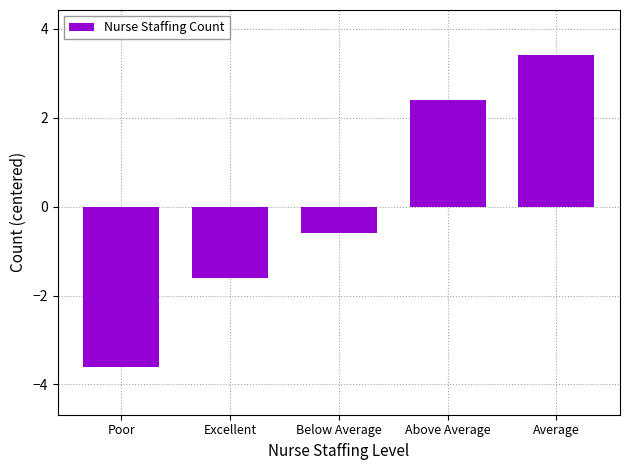

The chart shows a value of -1.5 at Poor. True or false?

False